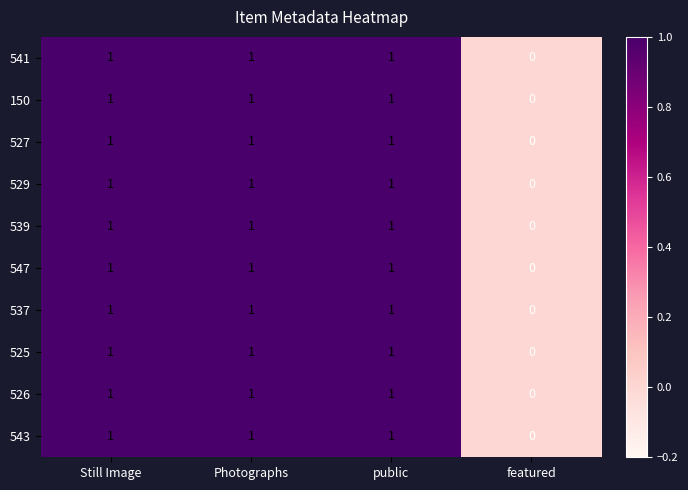

Is the value of 547 at featured greater than the value of 539 at public?

No